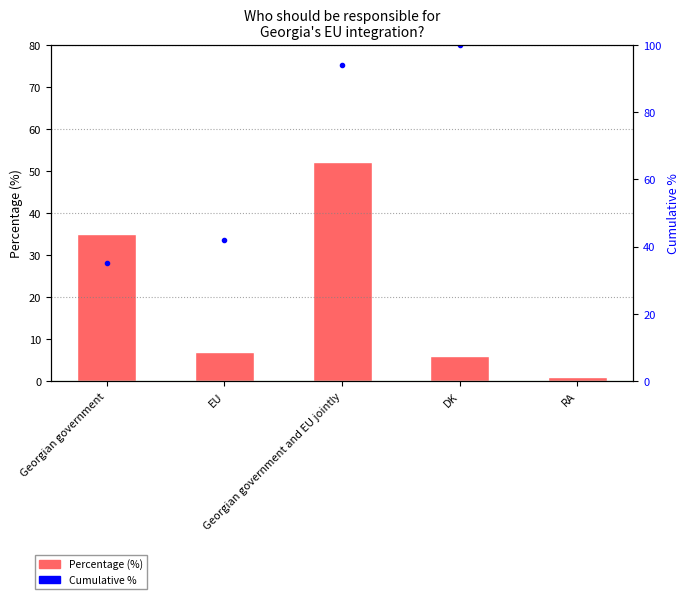

Reading left to right, list all the values displayed in this chart.

Percentage: 35	7	52	6	1
cumulative %: 35	42	94	100	101